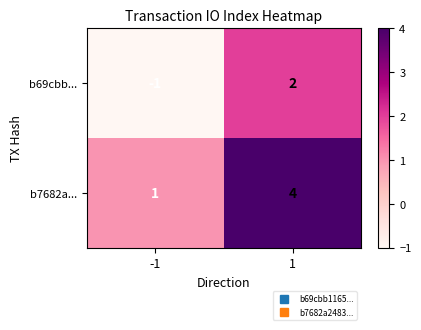

What is the difference between the maximum and minimum values in the b69cbb... series?

3